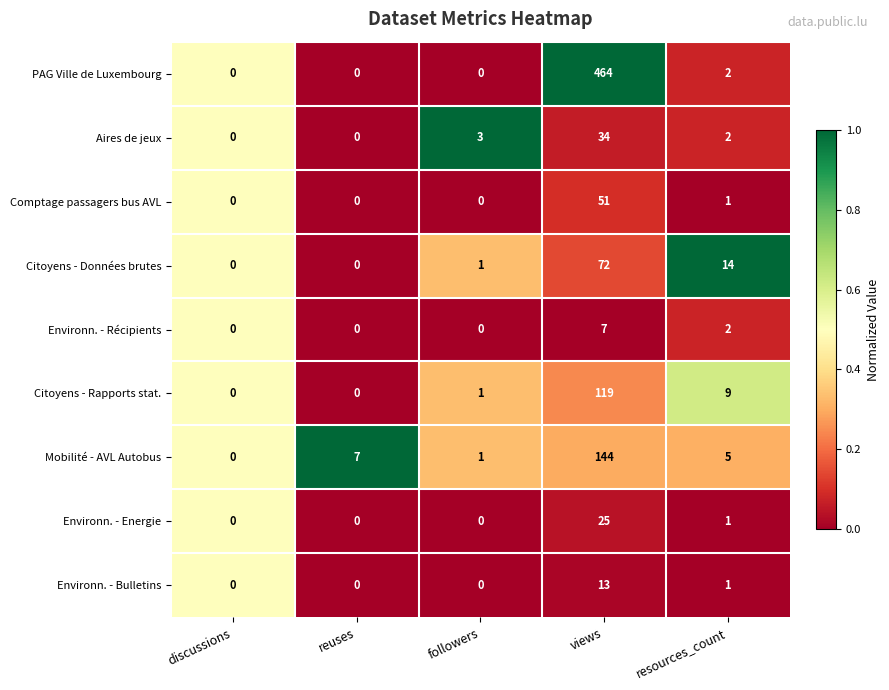

At which category is the sum across all series the highest?

views